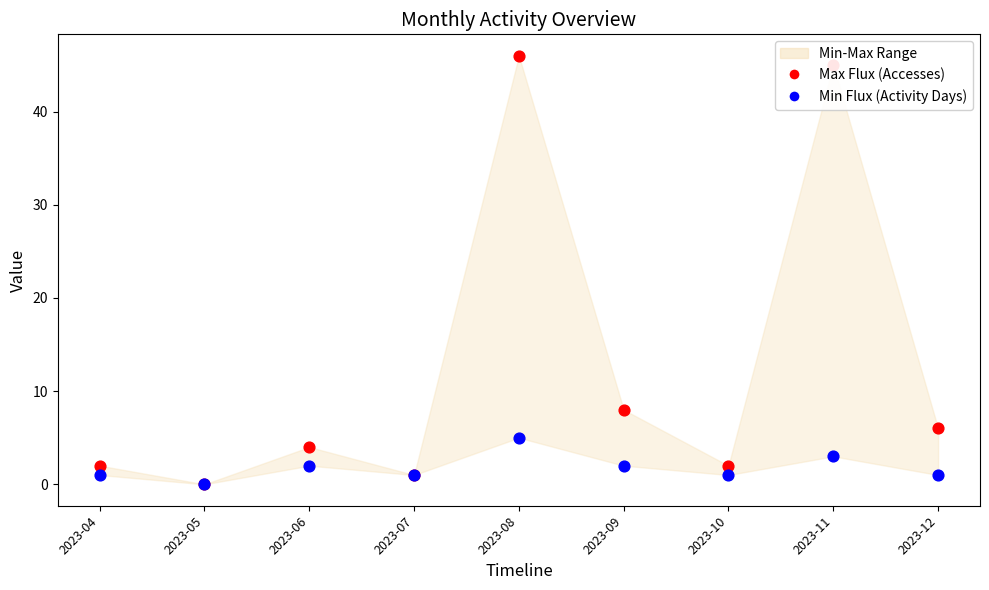

Which series has the largest total across all categories?

Max Flux (Accesses)